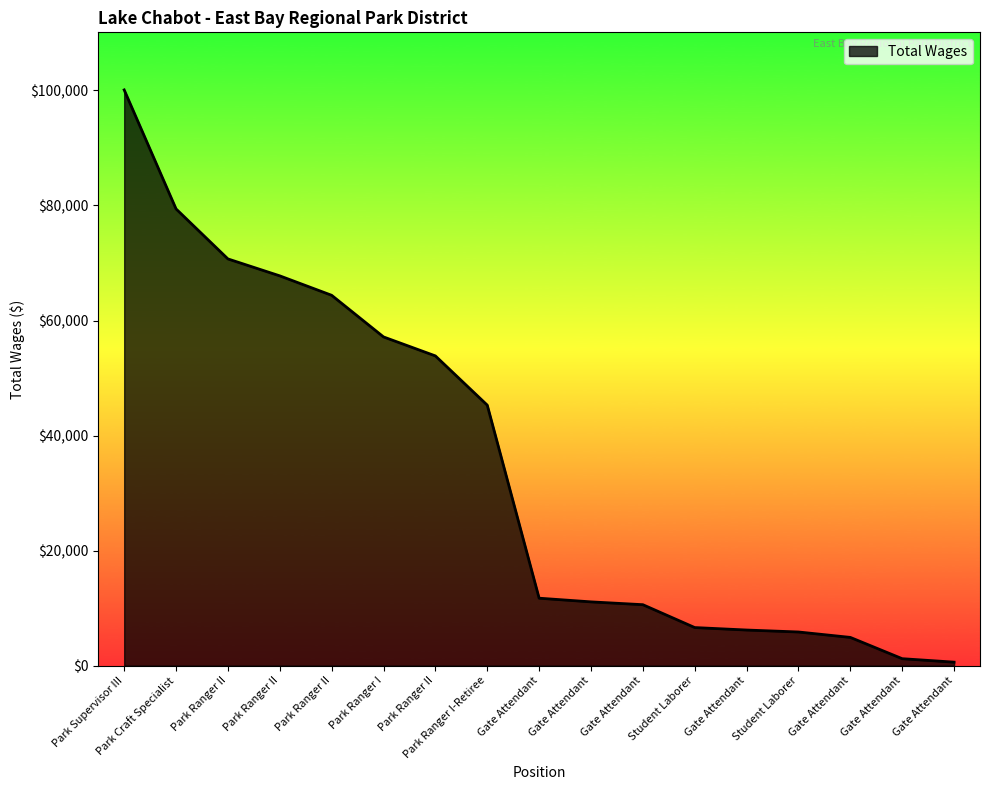

What is the change in value from Gate Attendant to Gate Attendant?

-9876